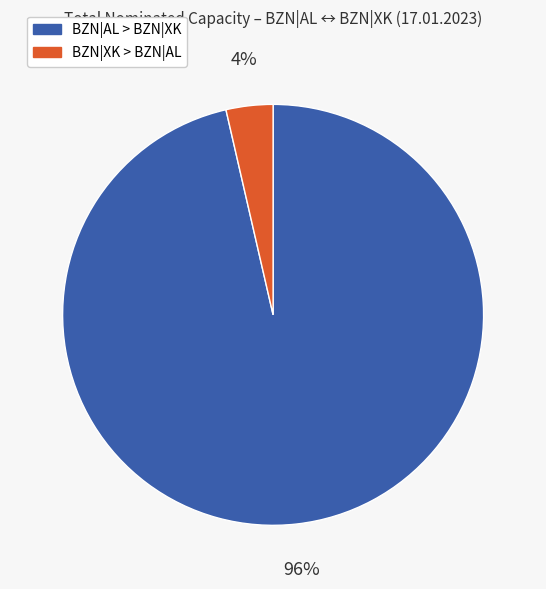

True or false: BZN|AL > BZN|XK accounts for 84% of the total.

False